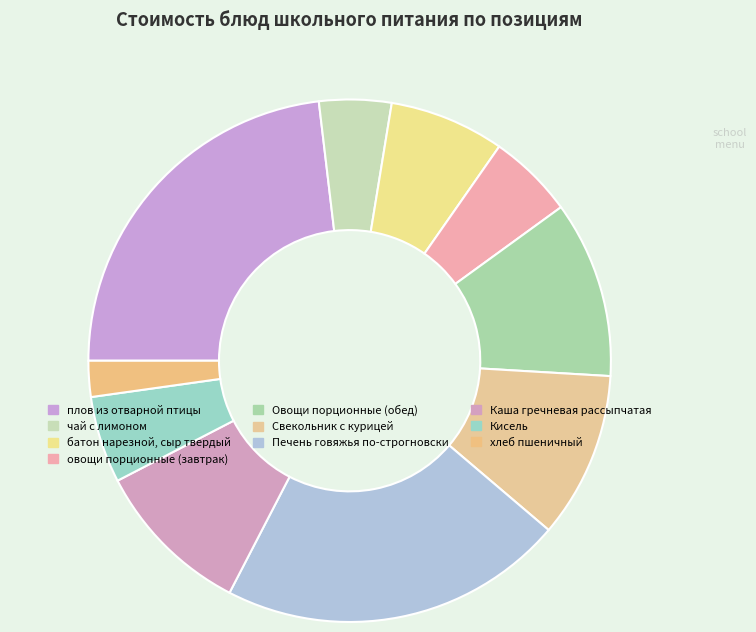

How much of the chart is everything except Кисель?

94.6%